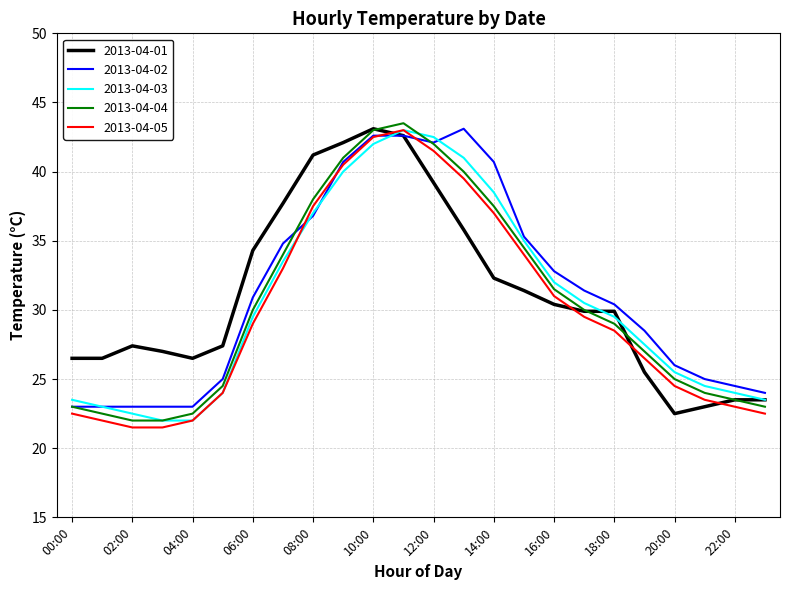

What is the maximum value shown in the chart?

43.5